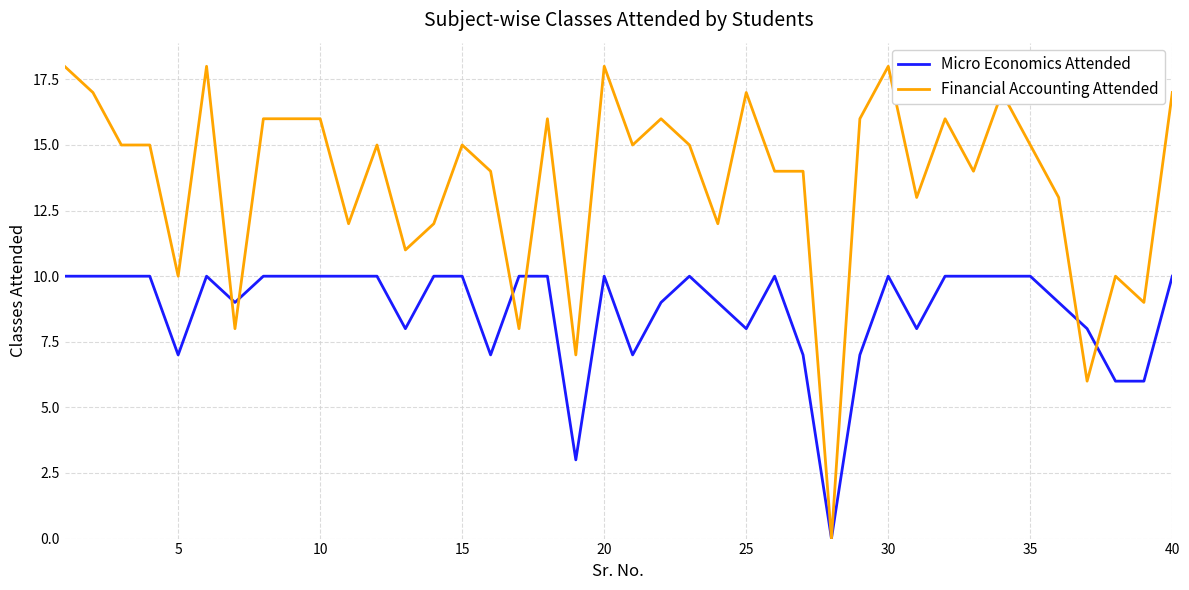

True or false: Financial Accounting Attended has more than 1 interior local peaks.

True